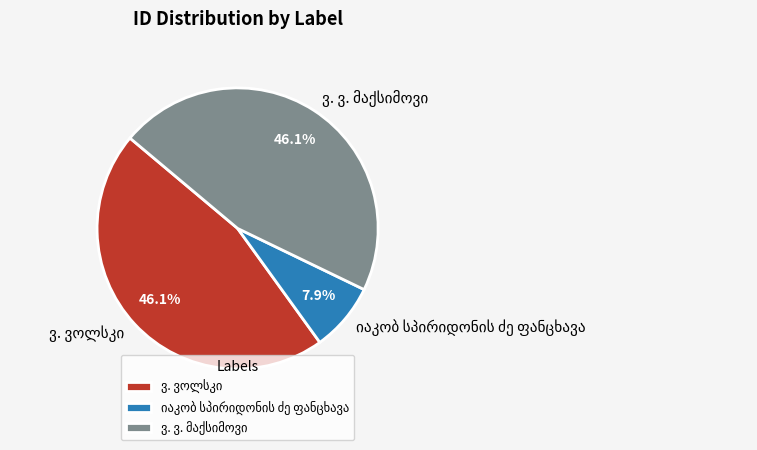

Is there any slice that represents more than half of the pie?

No